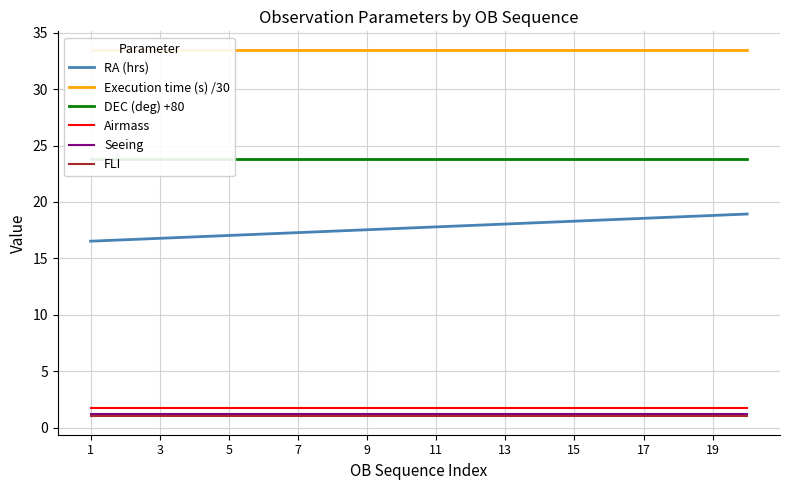

Which series has the widest spread of values?

RA (hrs)